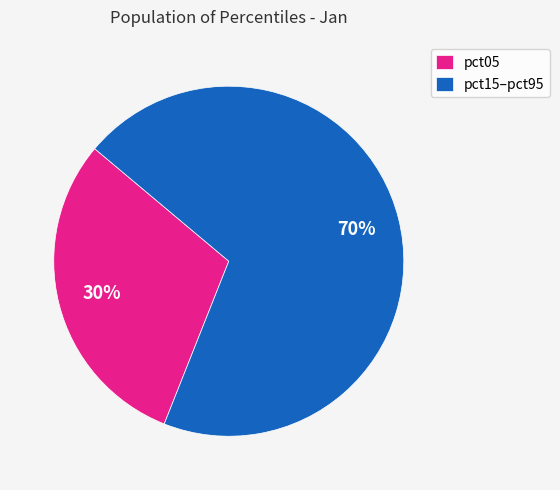

What percentage is the pct05 slice, to the nearest percent?

30%